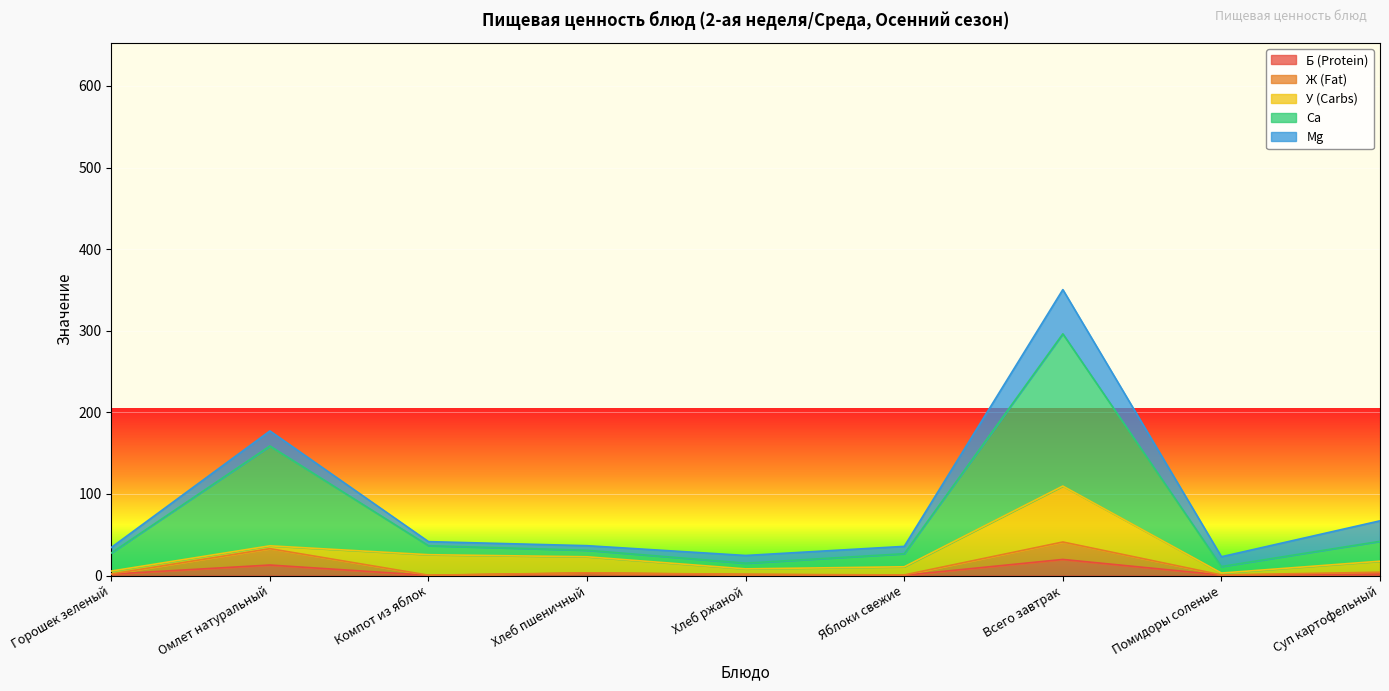

Where is the first local minimum for Б (Protein)?

Компот из яблок